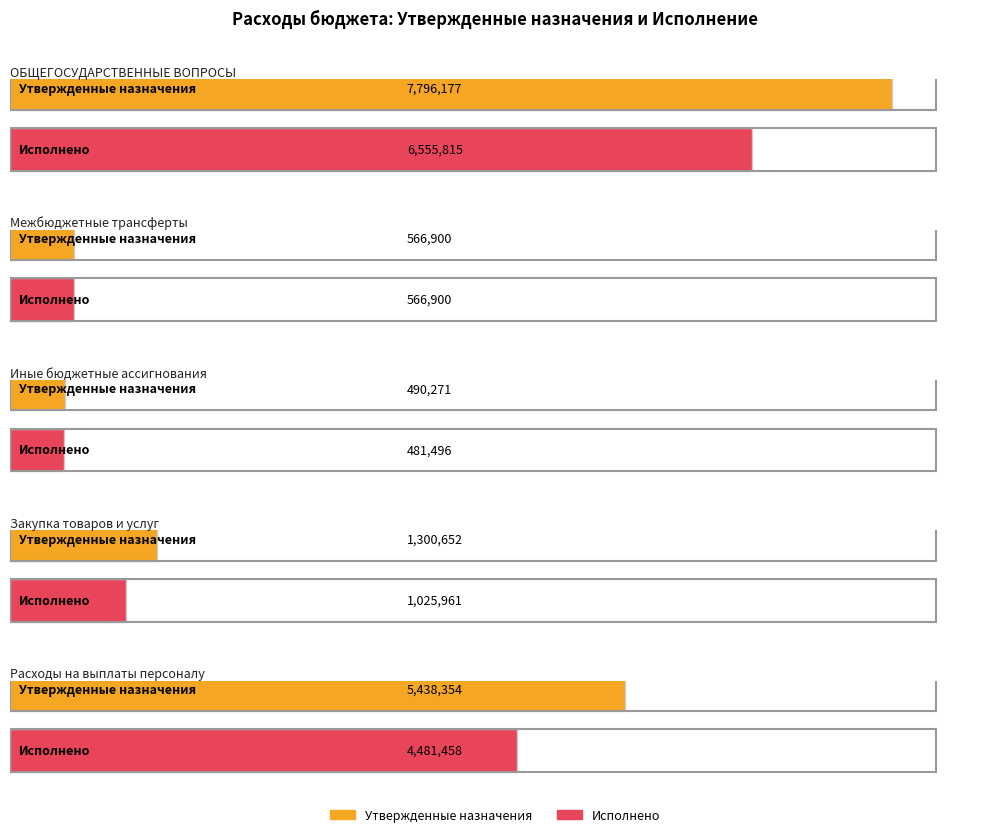

What is the average value of the Исполнено series?

2622326.0